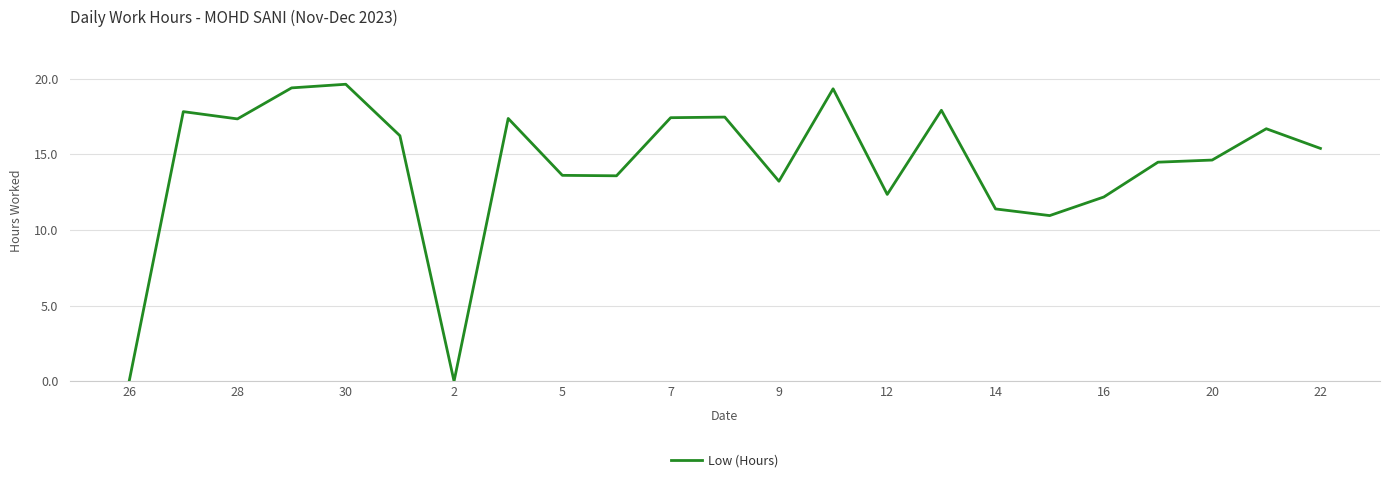

What is the greatest value displayed?

19.6